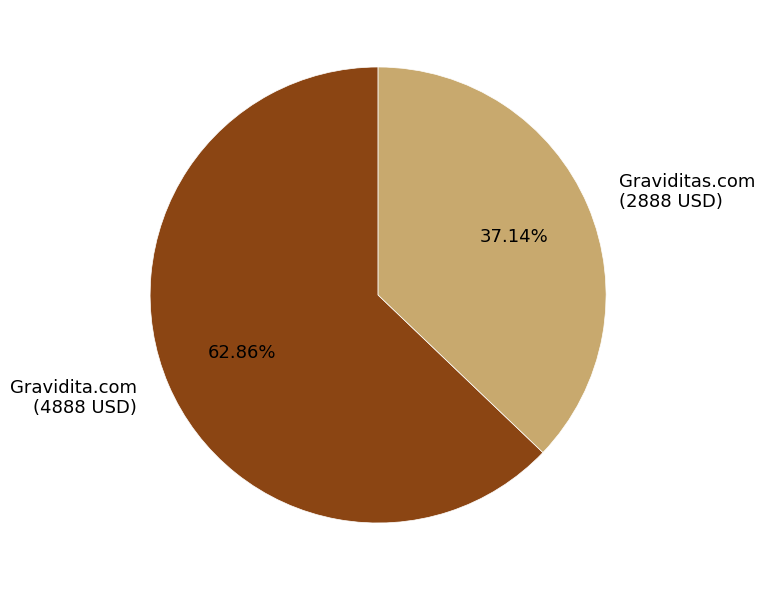

Rank the categories by value from lowest to highest.

Graviditas.com, Gravidita.com